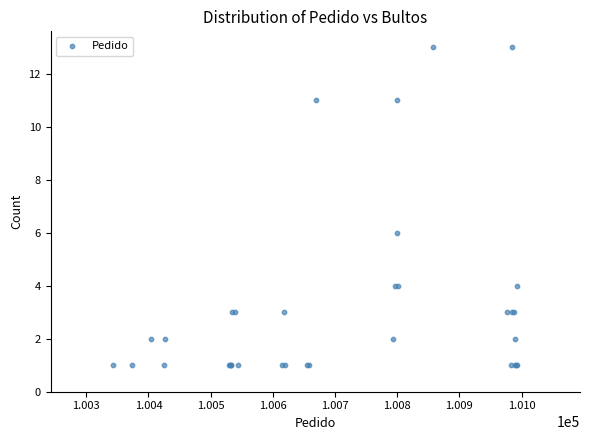

What Y value in the scatter plot is closest to 7?

6